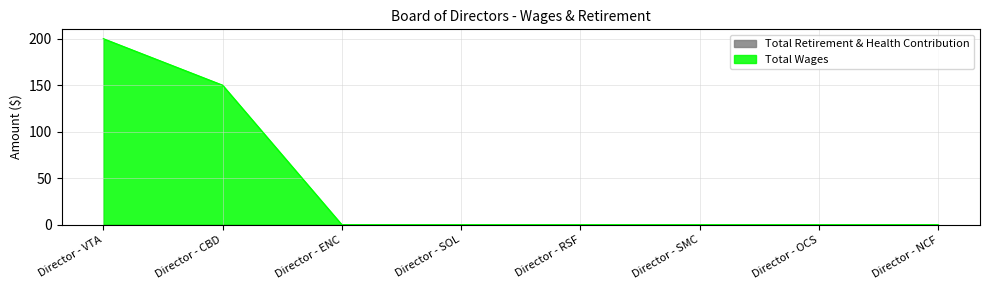

At which category does the chart reach its peak across all series?

Director - VTA